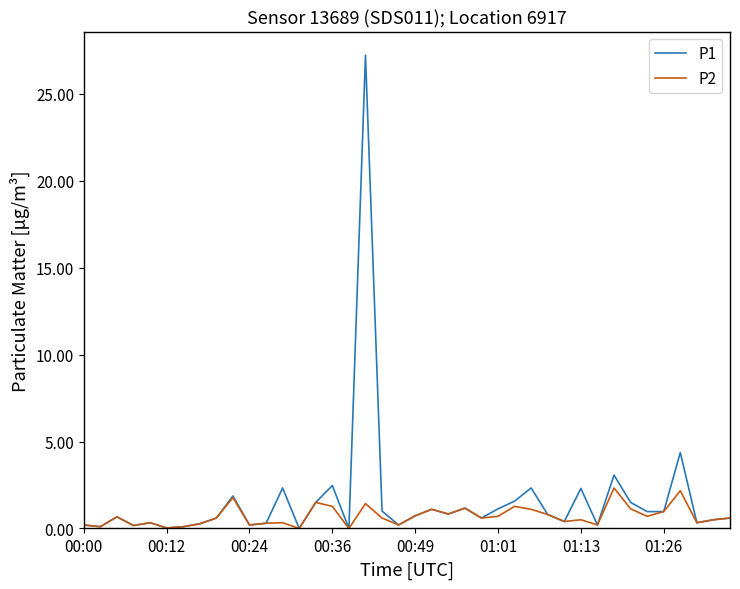

Rank the series by their maximum value, from lowest to highest.

P2, P1